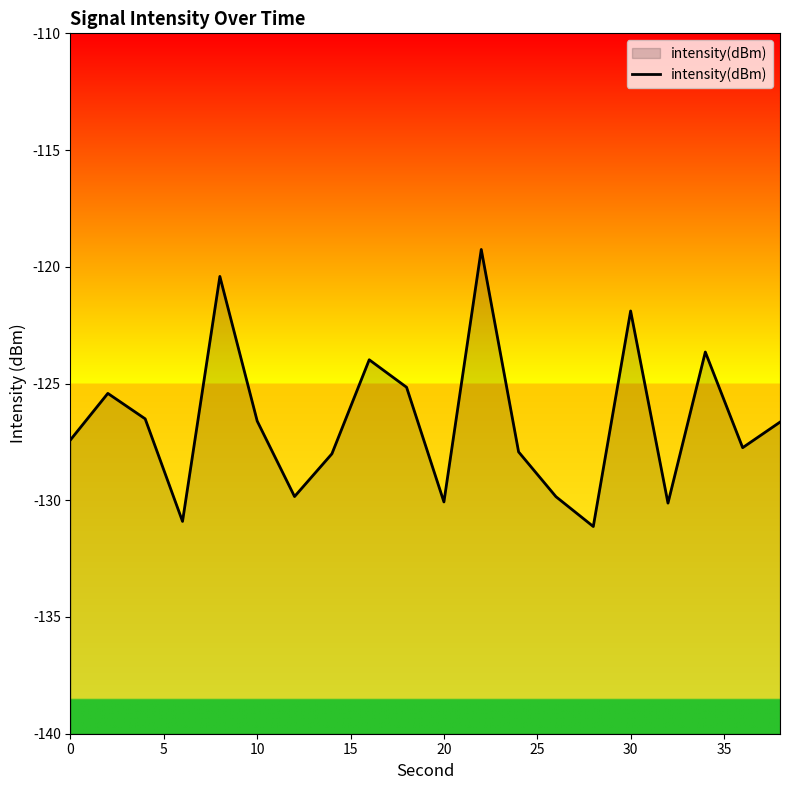

How many points are lower than both their immediate neighbors (excluding endpoints)?

6